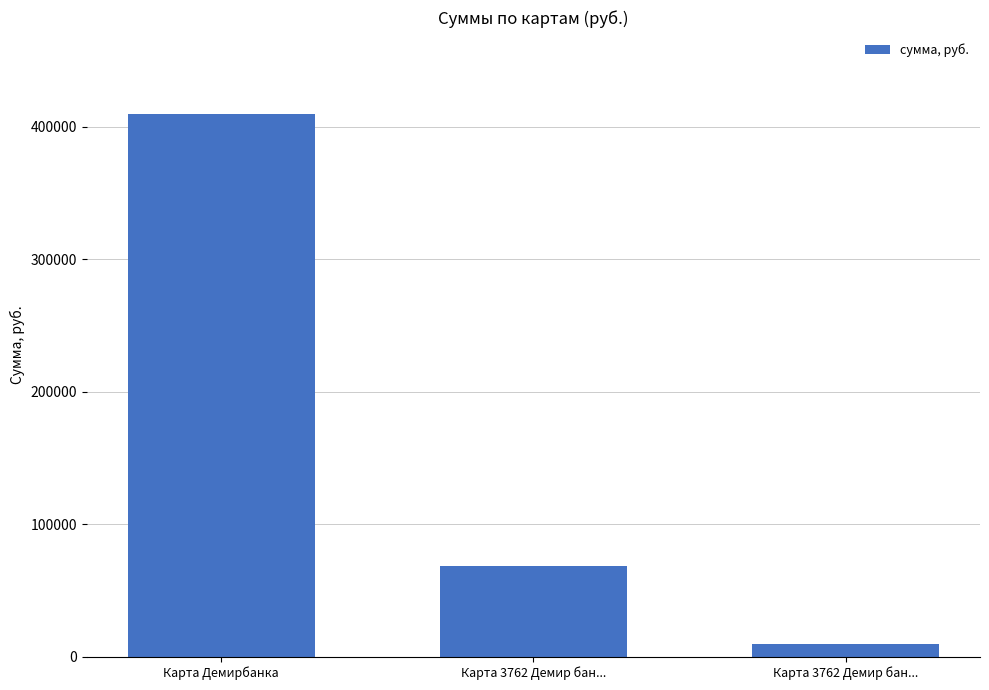

How many data points does each series have?

3